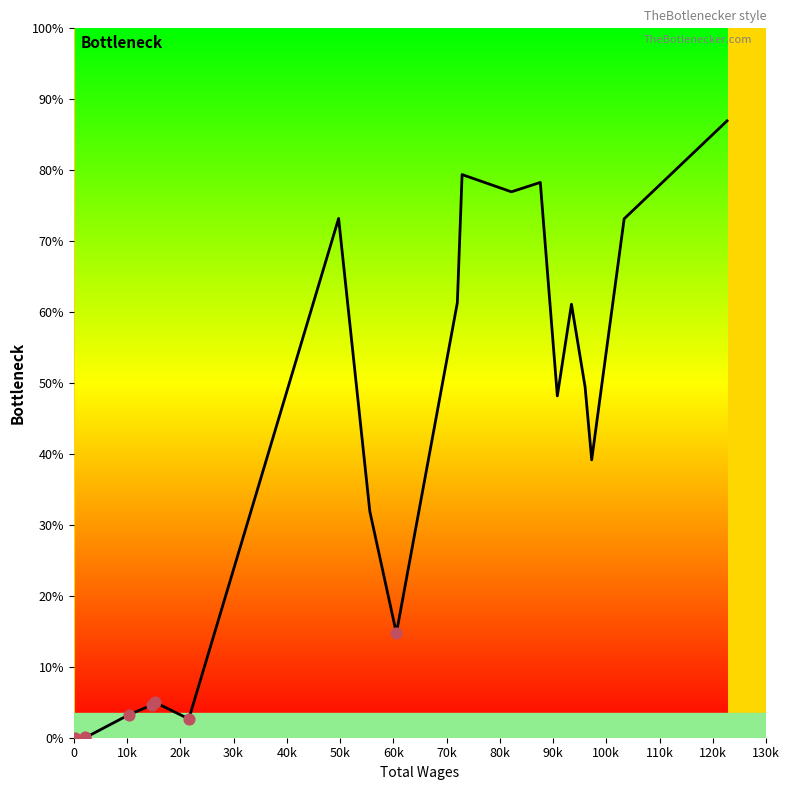

Does the chart have visible grid lines?

No